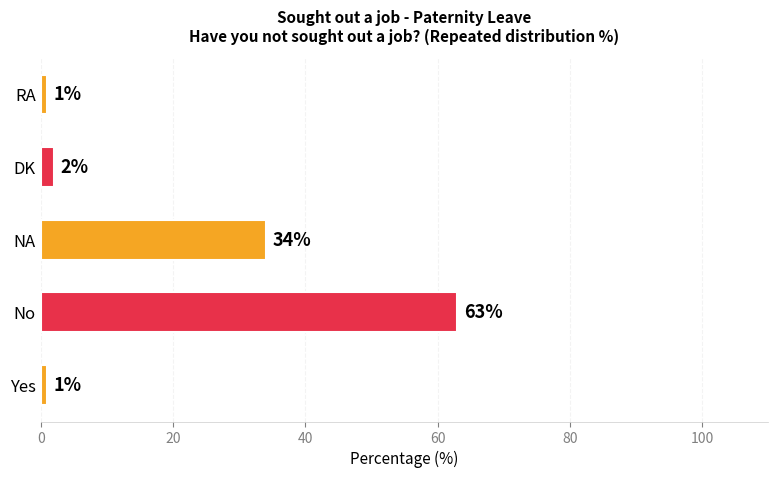

How many bars are there in total?

5